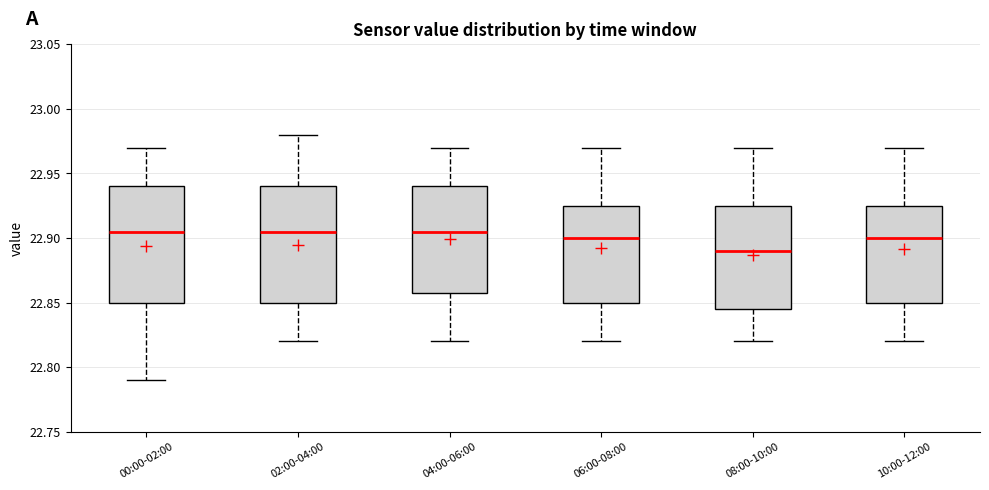

Which box has the lowest median line?

08:00-10:00